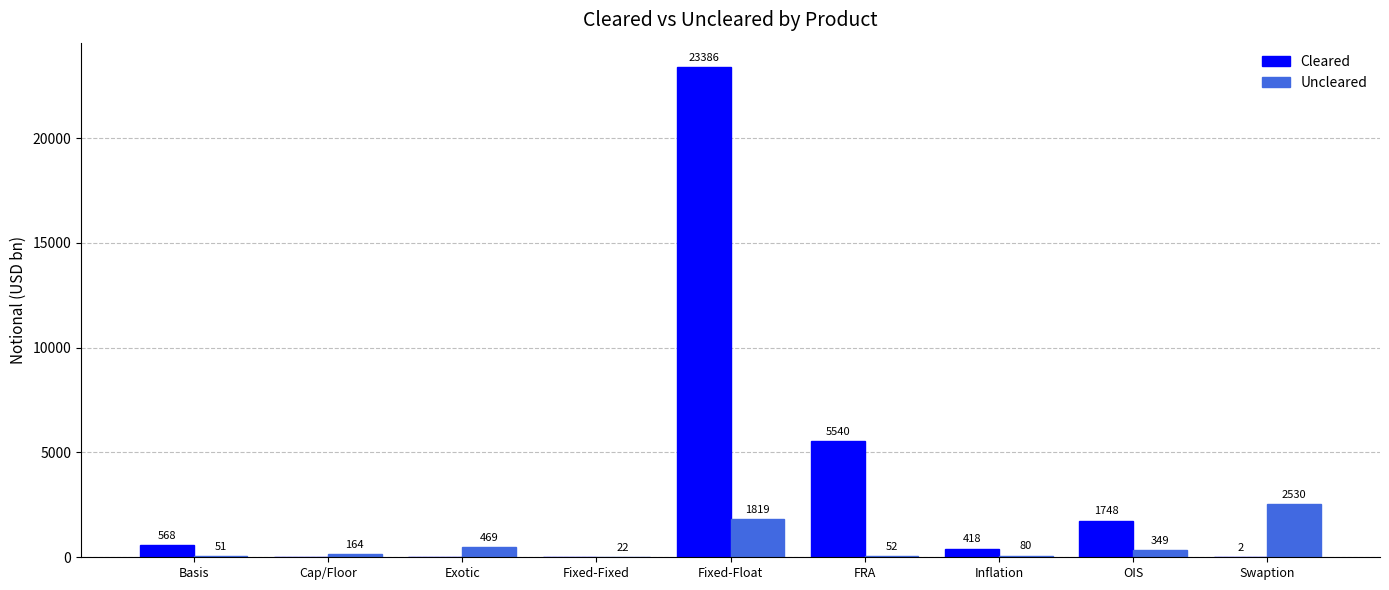

Which series changed the most between FRA and OIS?

Cleared